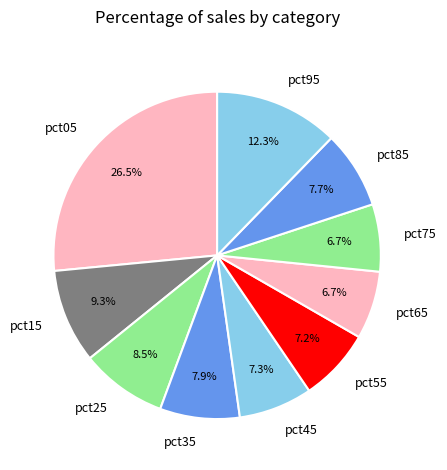

Which slice is the largest?

pct05